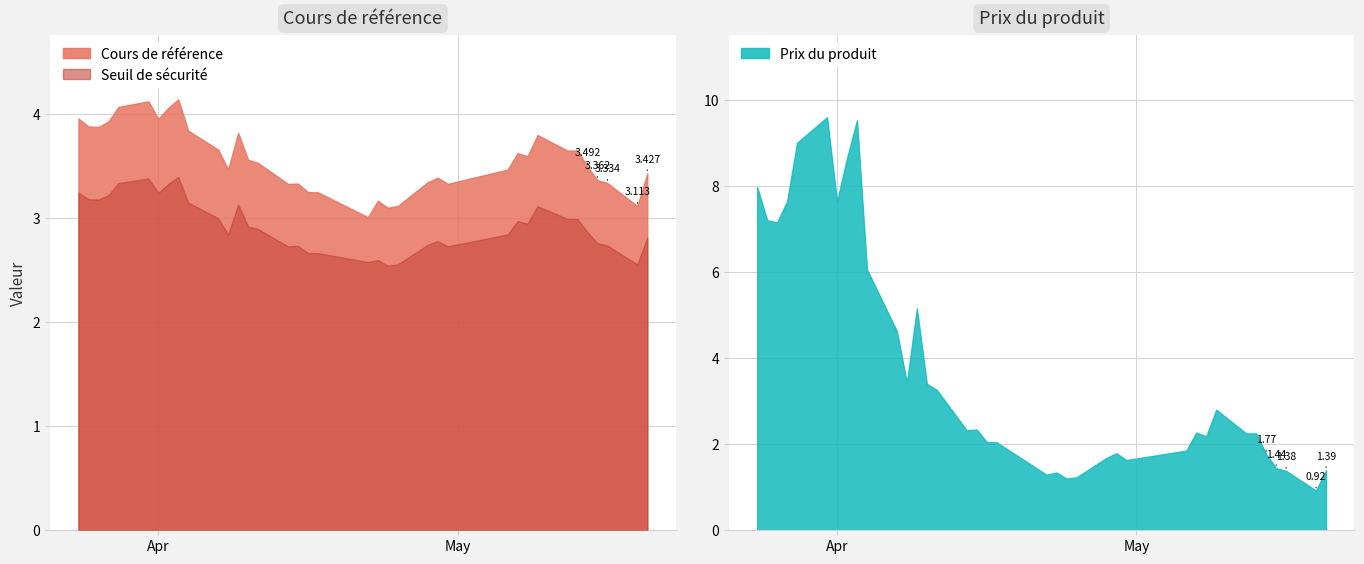

At which category is the sum across all series the highest?

2025-03-31